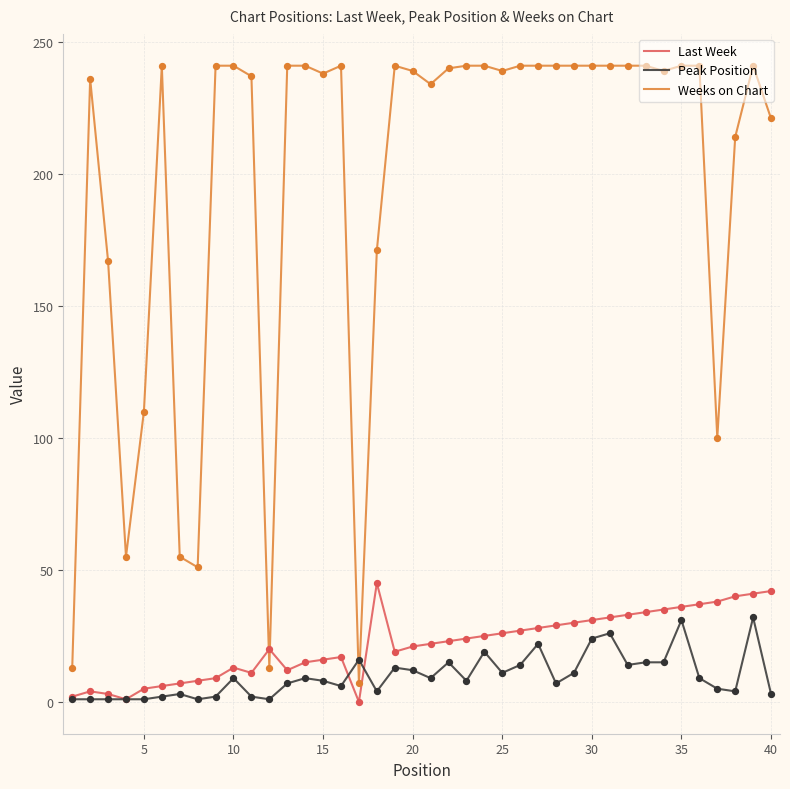

Which series has the largest total across all categories?

Weeks on Chart